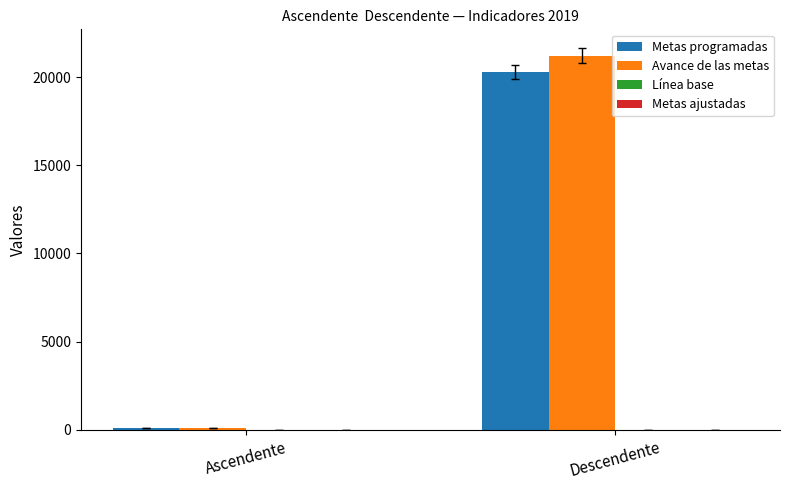

Is it true that Avance de las metas equals 21204 at Descendente?

True